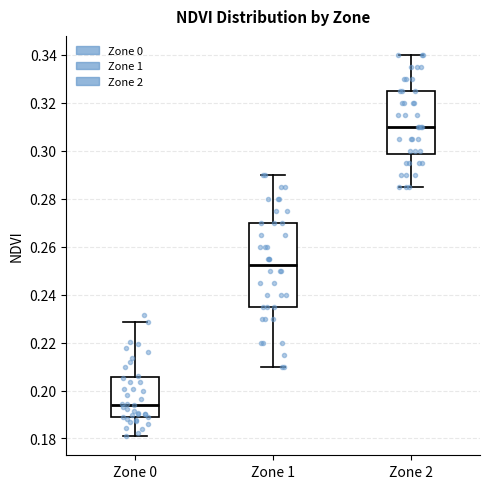

Which box has the lowest median line?

Zone 0